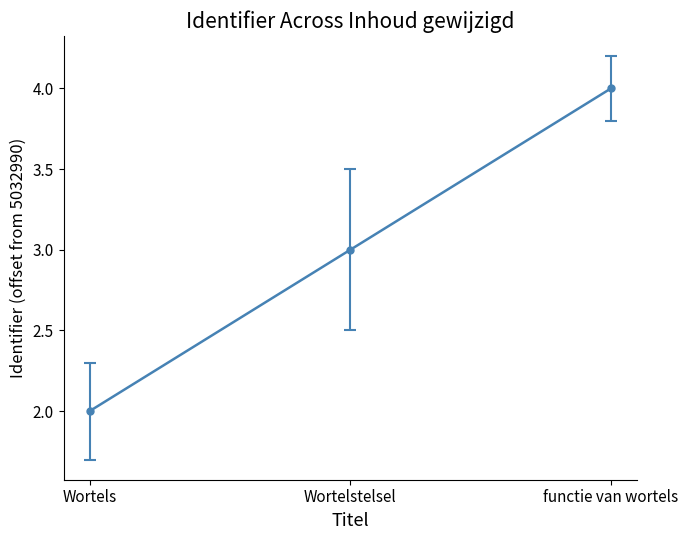

What is the maximum value shown in the chart?

4